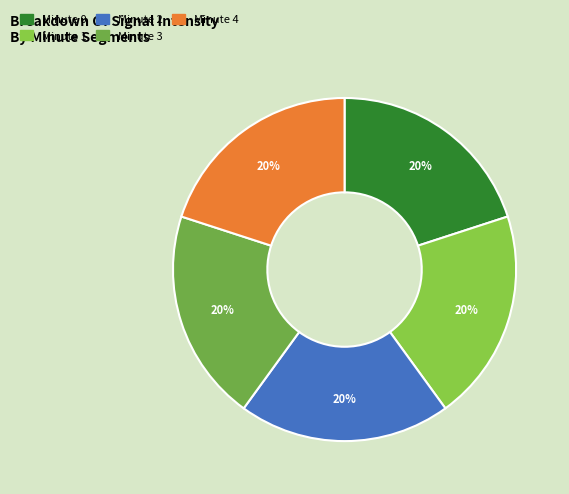

Count the number of slices in the pie.

5